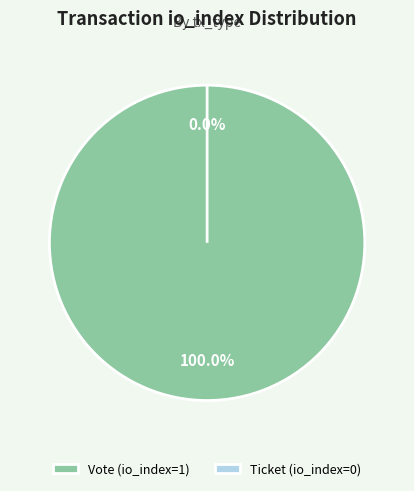

Combined, do Vote and Ticket account for over 50%?

Yes